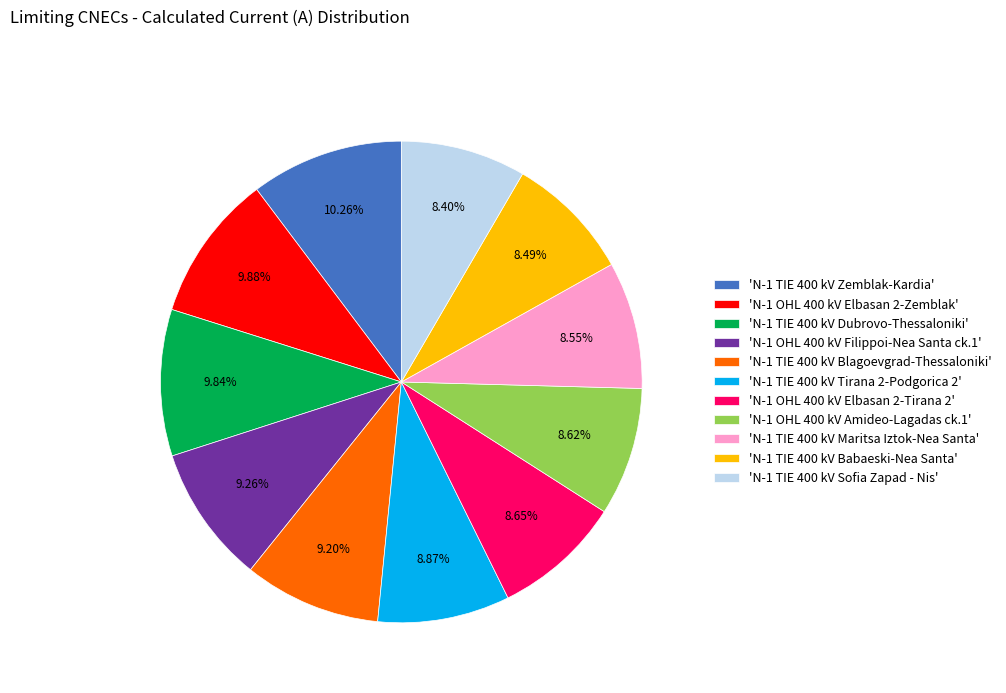

Between 'N-1 TIE 400 kV Zemblak-Kardia' and 'N-1 OHL 400 kV Elbasan 2-Tirana 2', which is larger?

'N-1 TIE 400 kV Zemblak-Kardia'